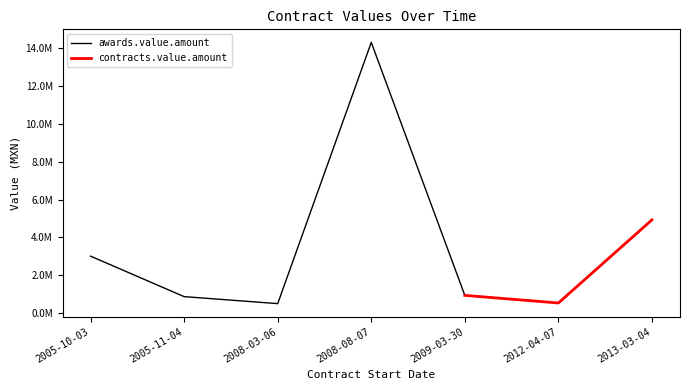

How many data points does each series have?

7